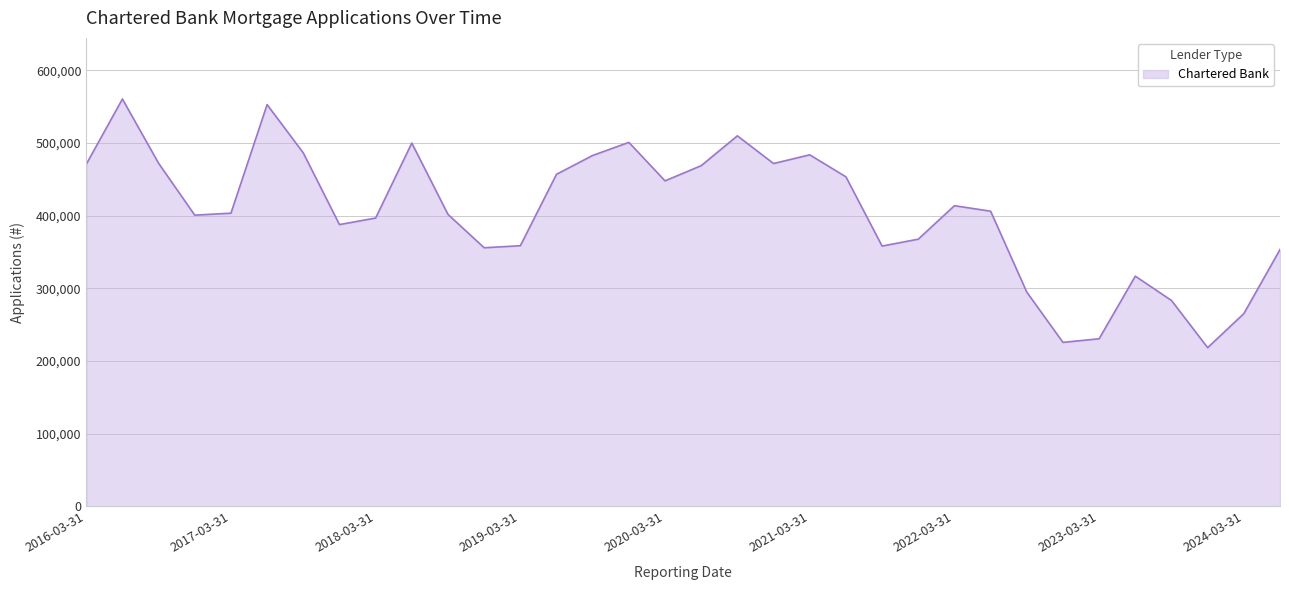

What is the smallest value displayed?

218468